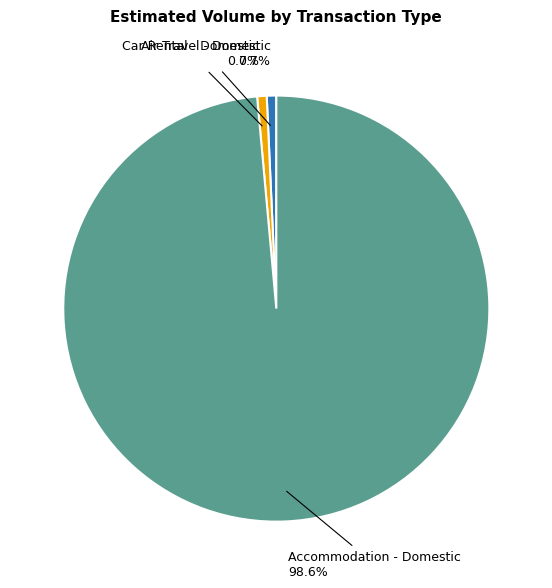

Does any single category account for the majority?

Yes